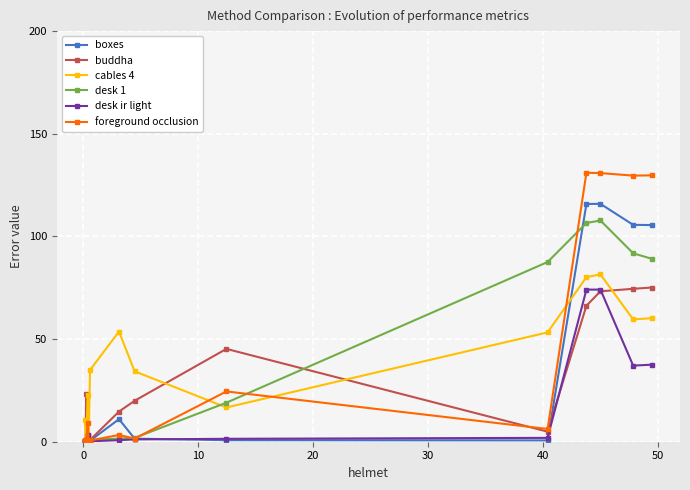

What is the sum of all desk ir light values?

232.4